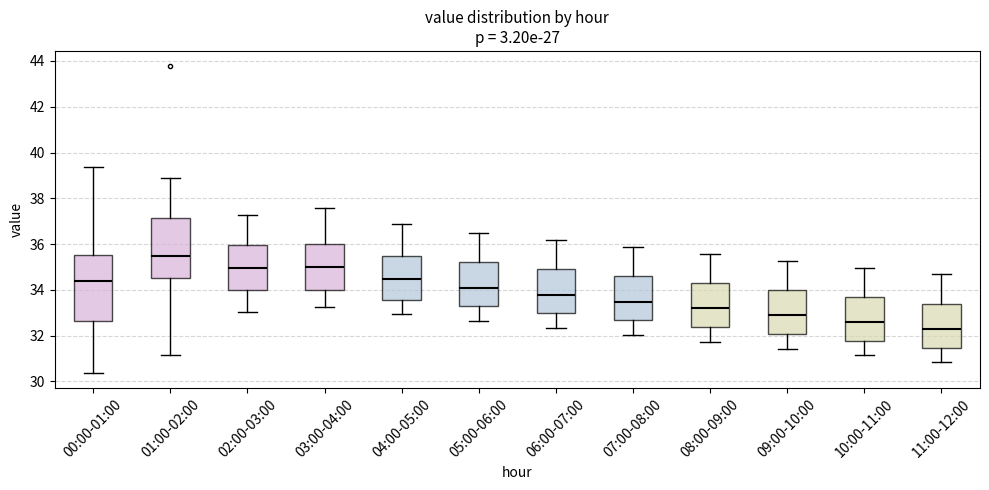

Which box has the lowest median line?

11:00-12:00